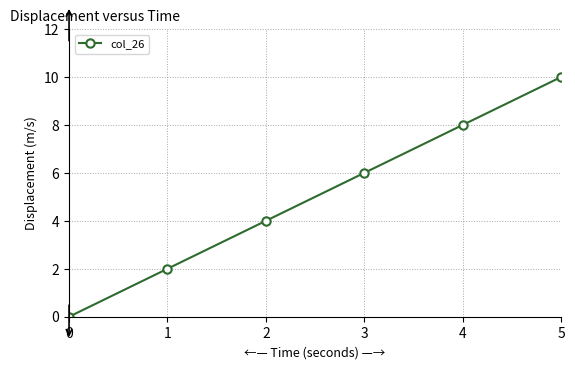

What is the change in value from 1 to 2?

+2